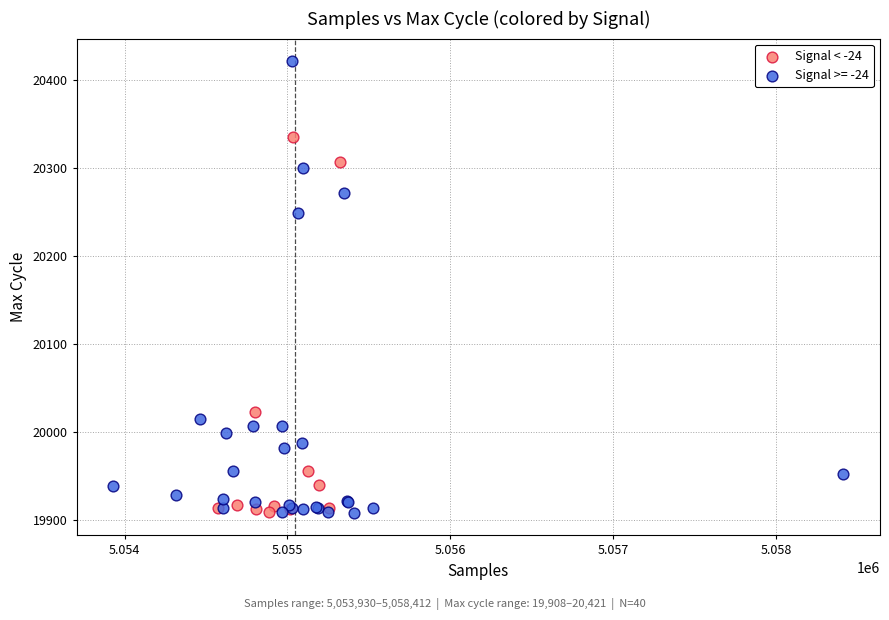

Which series has the widest spread of Y values?

Signal >= -24